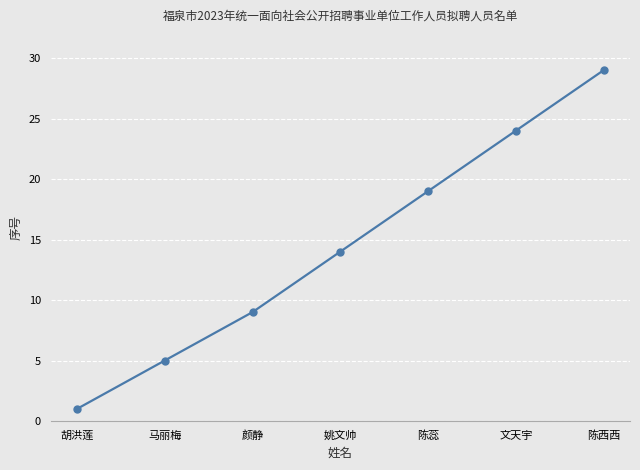

How many series are shown in this chart?

1